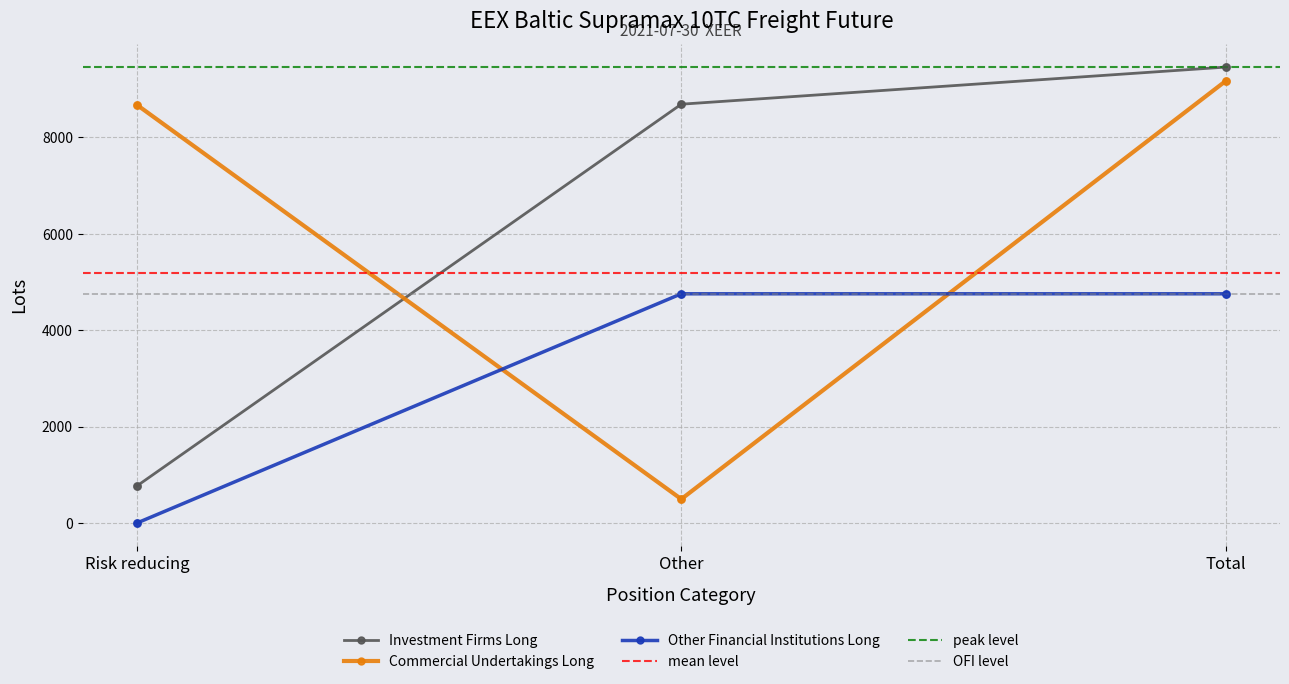

At how many categories does at least one series exceed 6546?

3